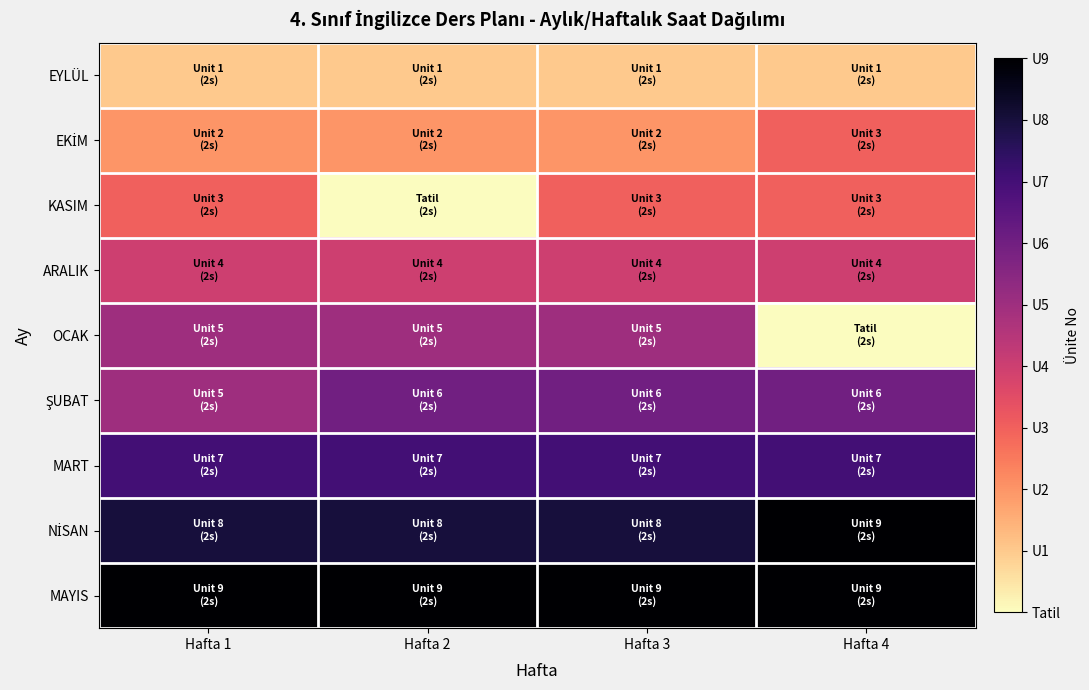

Count the number of data series in this chart.

9